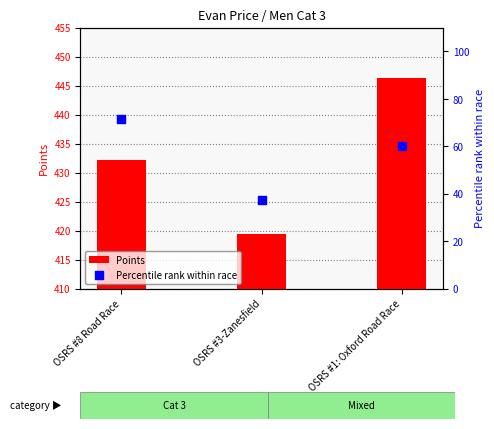

At which category is the sum across all series the highest?

OSRS #1: Oxford Road Race